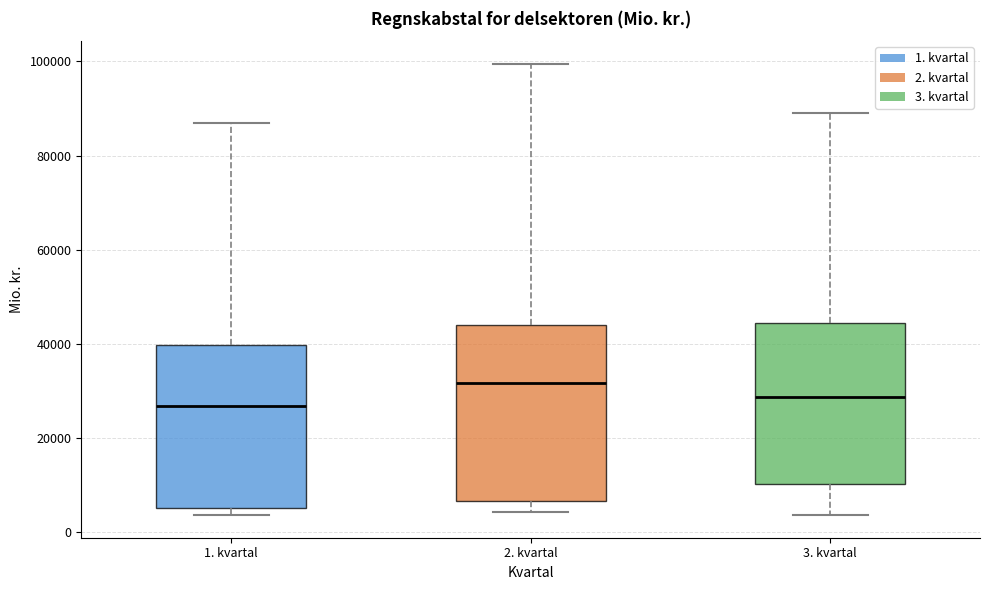

Reading left to right, read every box against the y-axis: the position of its median line, the range the box covers, and the ends of its whiskers. The values are not printed on the chart, so give them approximately, as read against the axis.

1. kvartal: median 26000, box 4000 to 40000, whiskers 4000 (just below the box's lower edge) to 86000
2. kvartal: median 32000, box 6000 to 44000, whiskers 4000 to 100000
3. kvartal: median 28000, box 10000 to 44000, whiskers 4000 to 90000